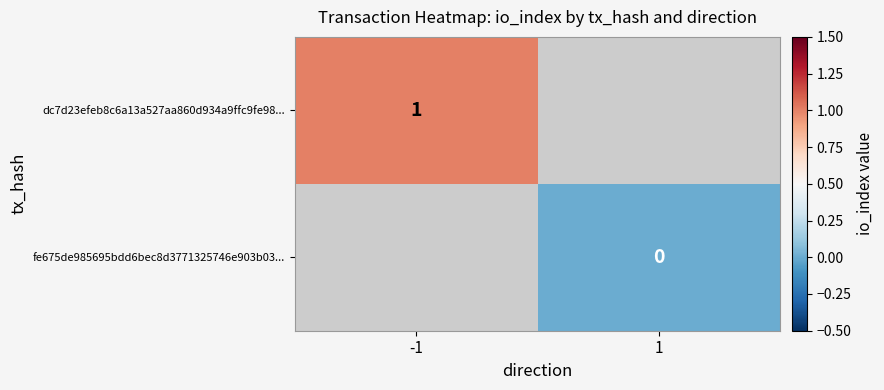

Count the number of categories in the chart.

2